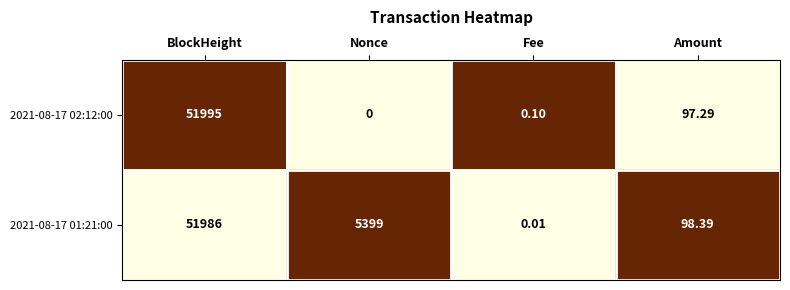

At which category does the chart reach its peak across all series?

BlockHeight